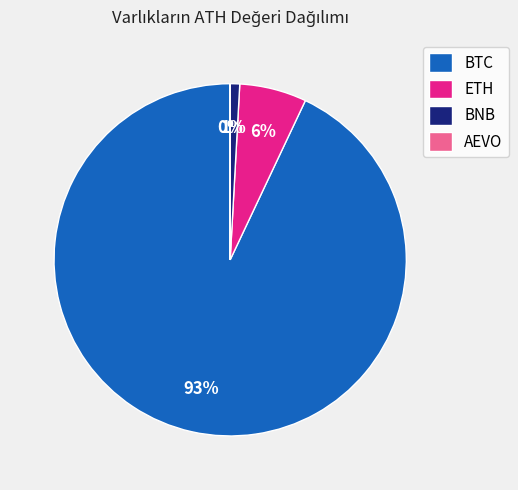

Which category has the biggest portion of the pie?

BTC